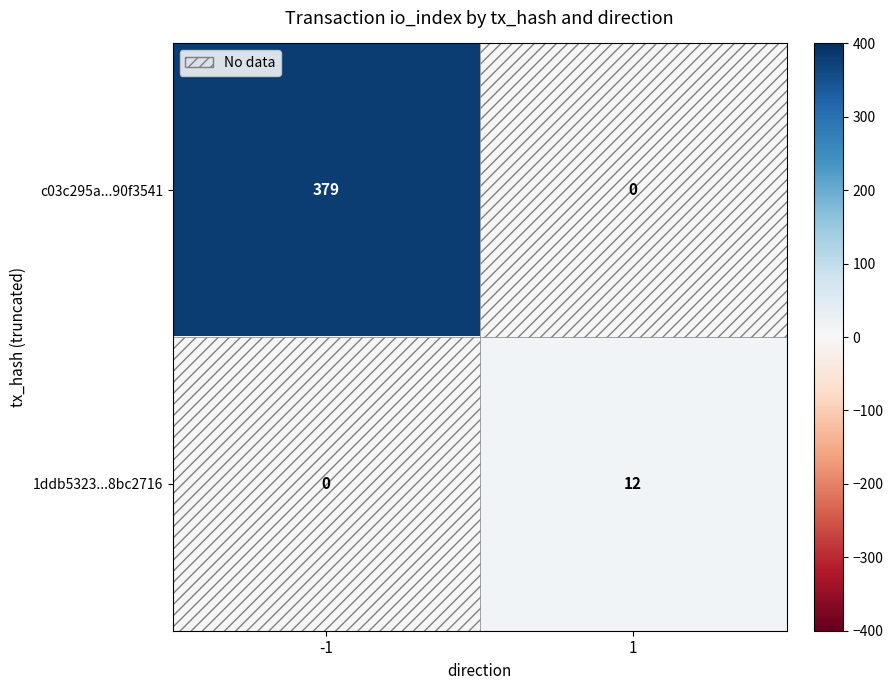

What is the difference between the highest and lowest values at 1?

12